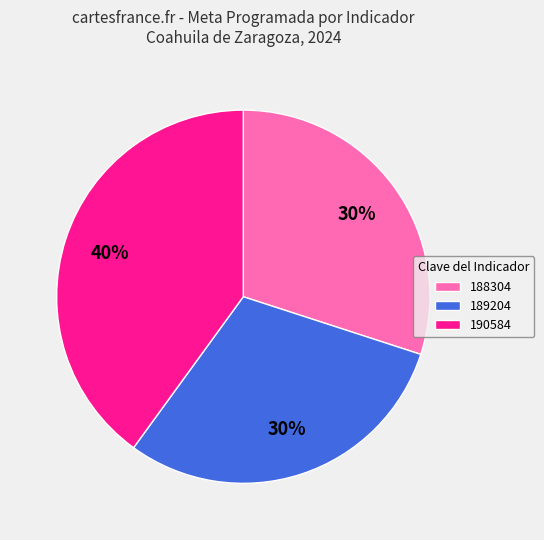

Combined, do 190584 and 188304 account for over 50%?

Yes